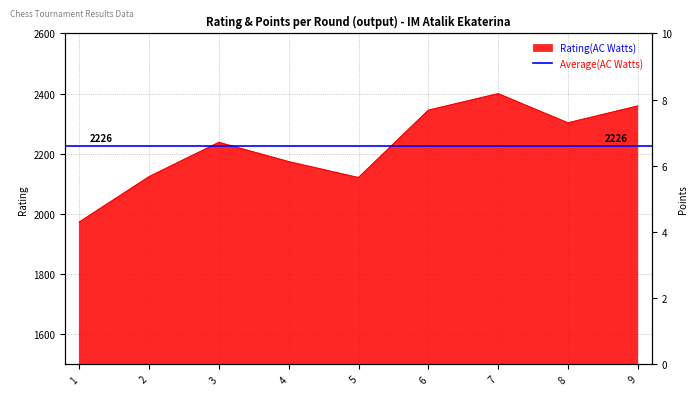

At which label does Points(AC Watts) first exceed 6?

7